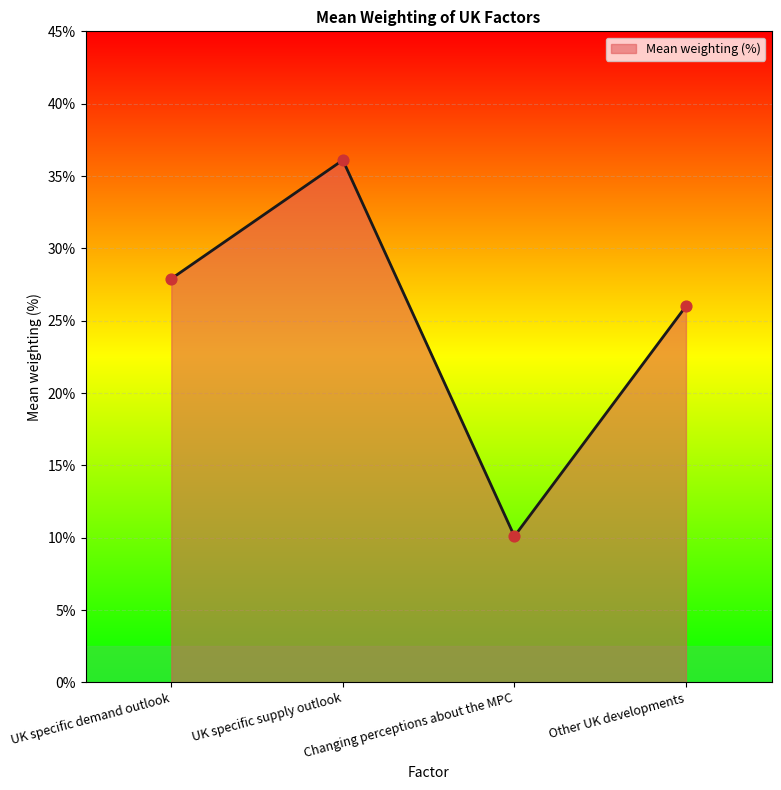

What is the change in value from Changing perceptions about the MPC to Other UK developments?

+15.9